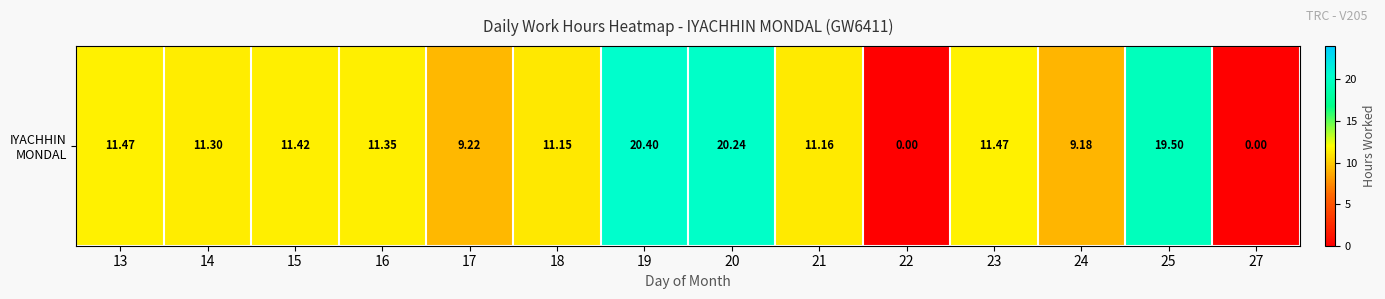

True or false: the data shows 30.6 at 25.

False